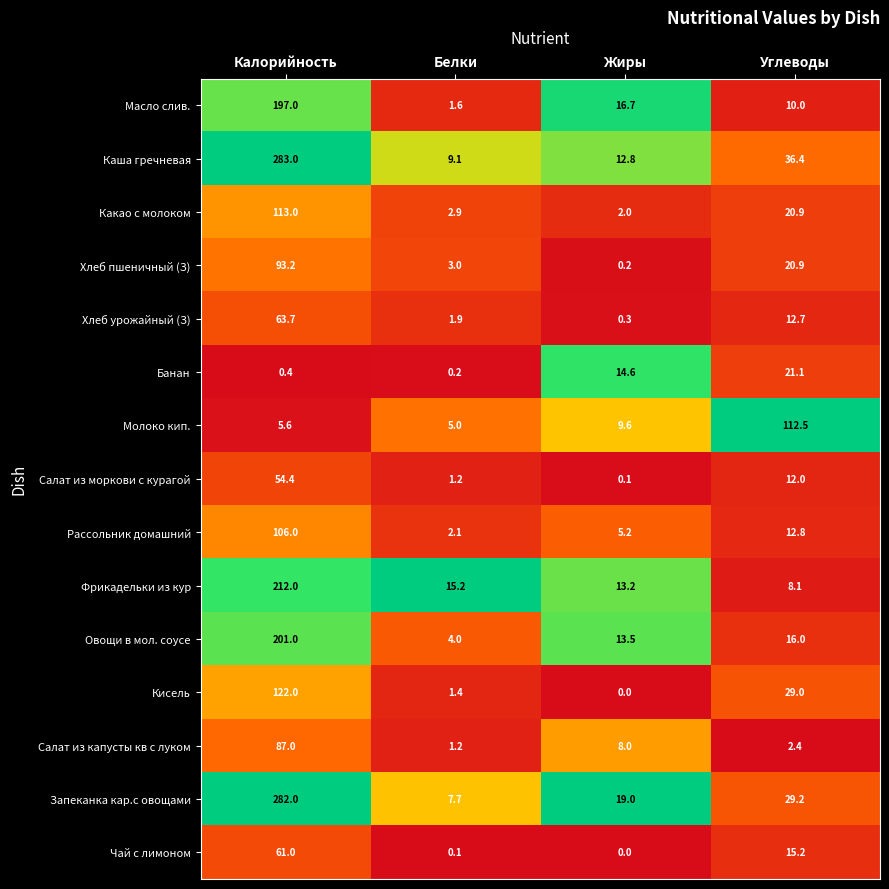

What is the maximum value shown in the chart?

283.0